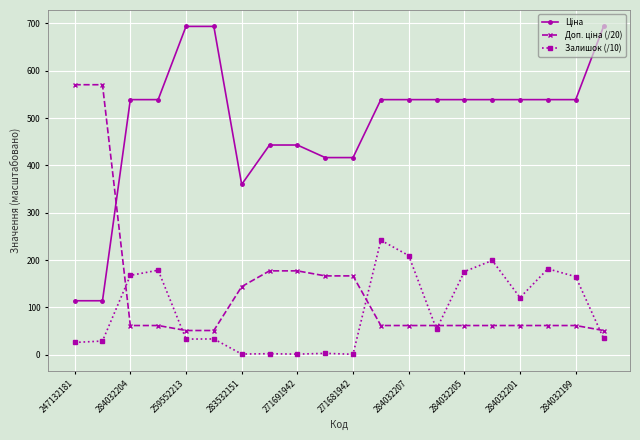

What is the maximum value shown in the chart?

693.7